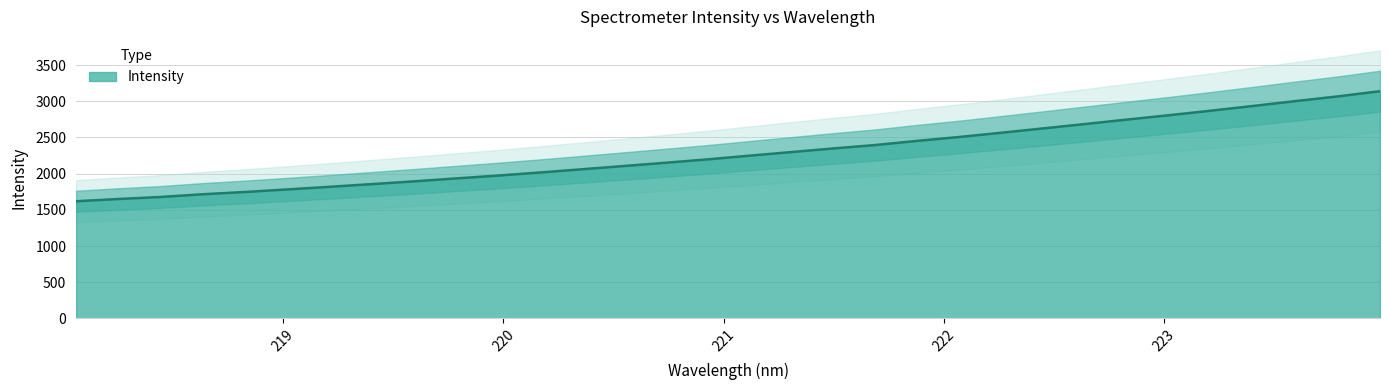

Reading right to left, extract all data points from this chart.

3139.9	3068.3	3003.8	2937.2	2872.2	2809.1	2748.9	2687.2	2626.6	2566.5	2507.6	2454.0	2396.4	2348.8	2298.9	2248.6	2197.6	2150.7	2105.1	2059.9	2015.3	1972.8	1933.2	1892.8	1855.1	1817.4	1781.6	1746.5	1715.2	1677.8	1649.8	1618.7